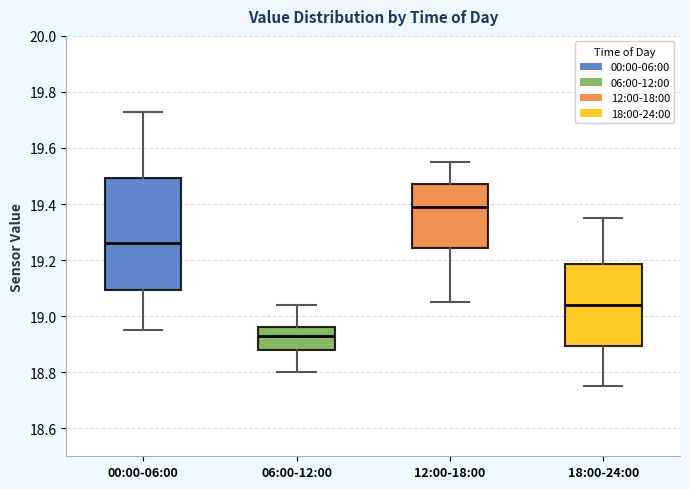

Which box has the lowest median line?

06:00-12:00